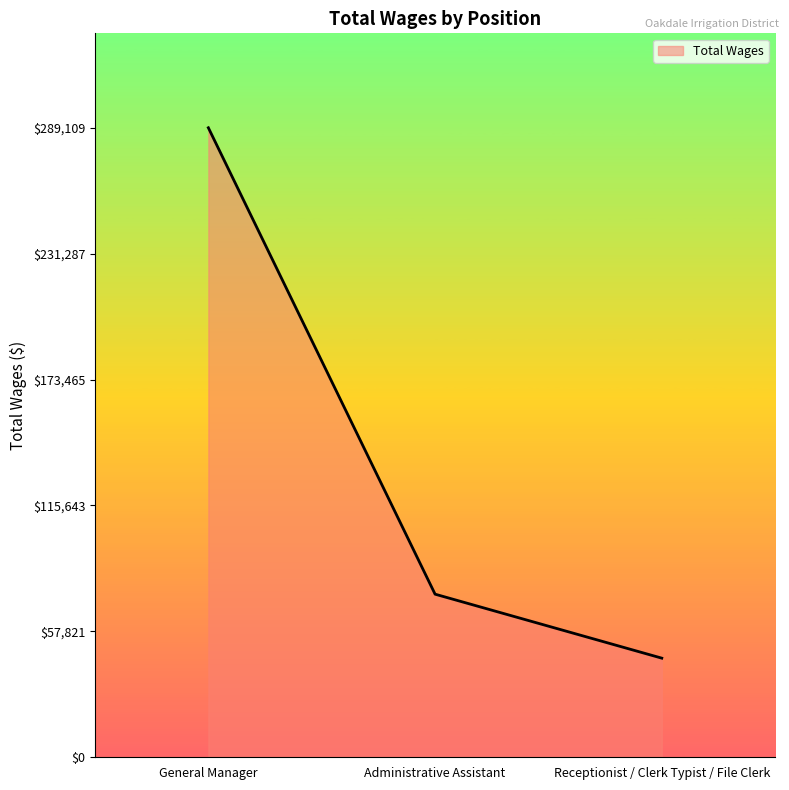

The value at Receptionist / Clerk Typist / File Clerk is 81447. True or false?

False